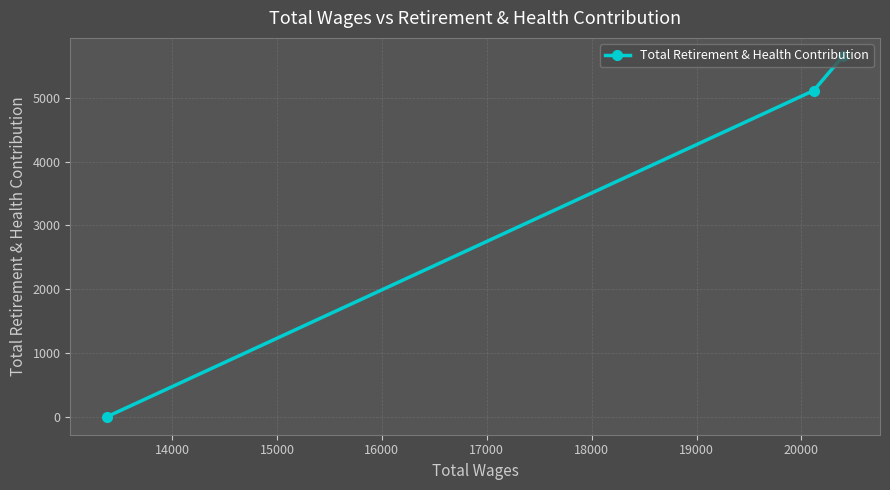

What is the average value?

3592